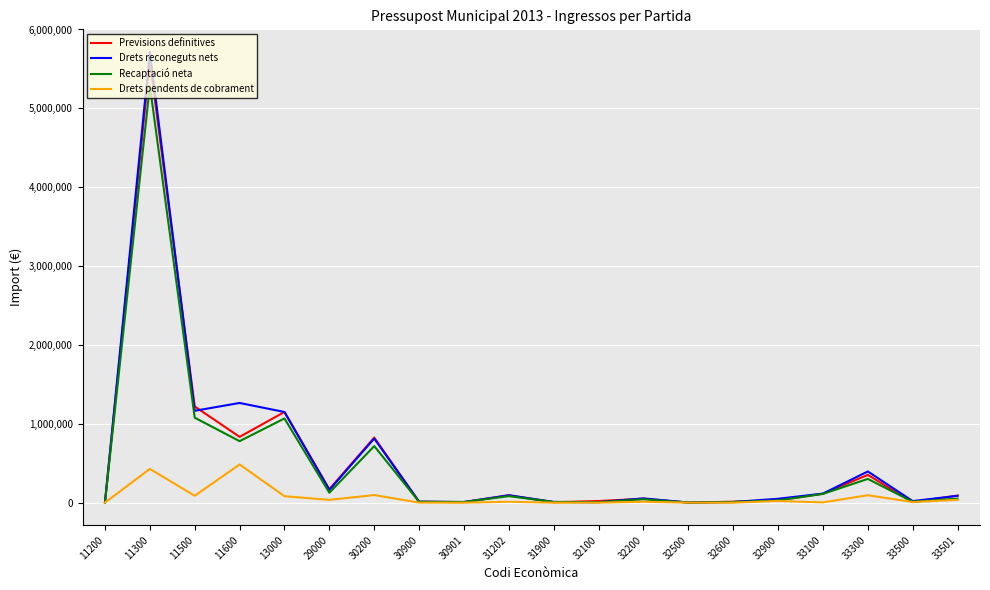

What is the sum of the Recaptació neta values at 32600 and 11200?

12597.3